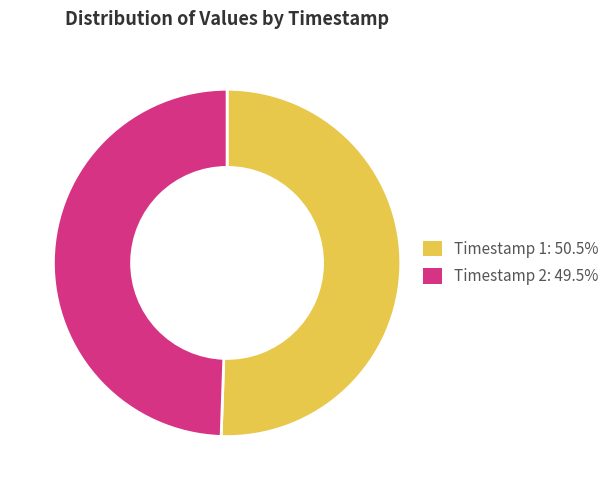

Is Timestamp 2: 49.5% the majority of the pie?

No